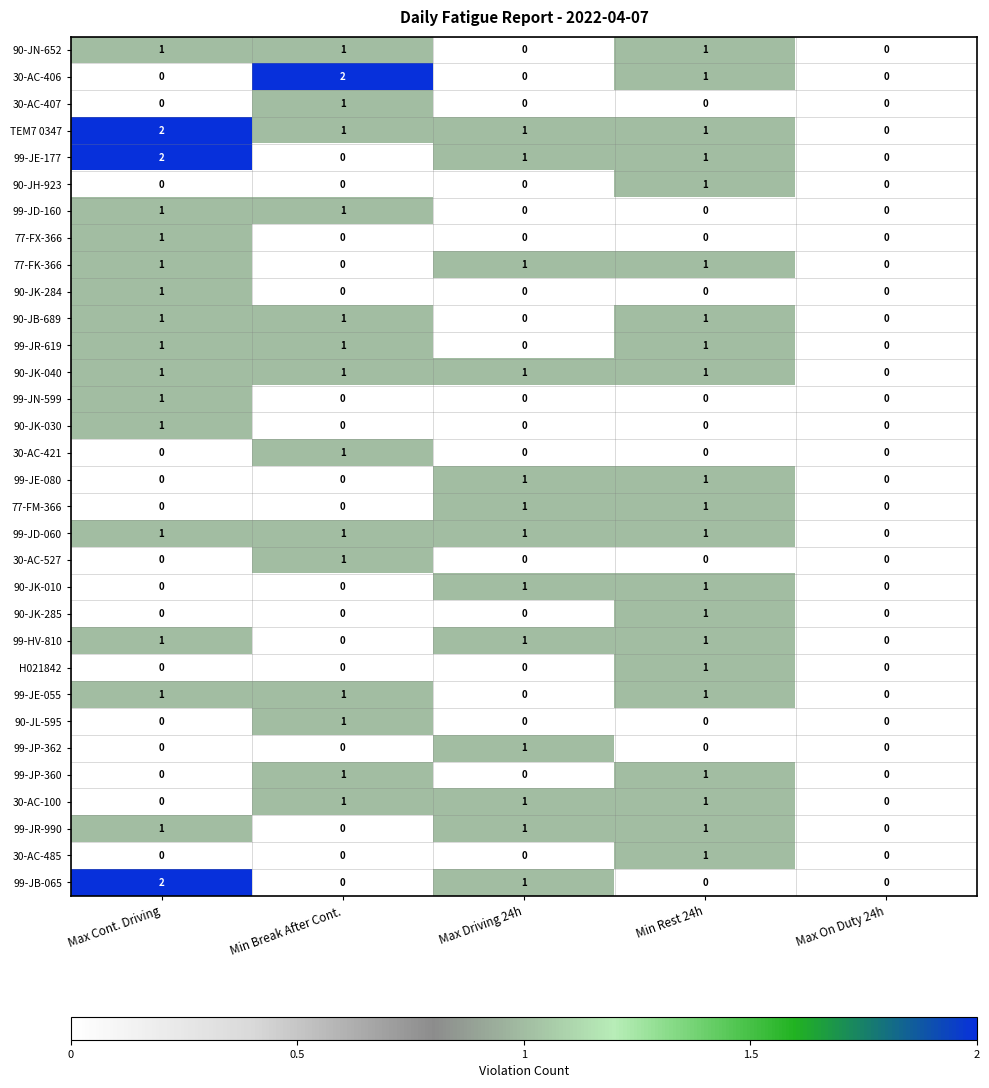

Count the number of data series in this chart.

32